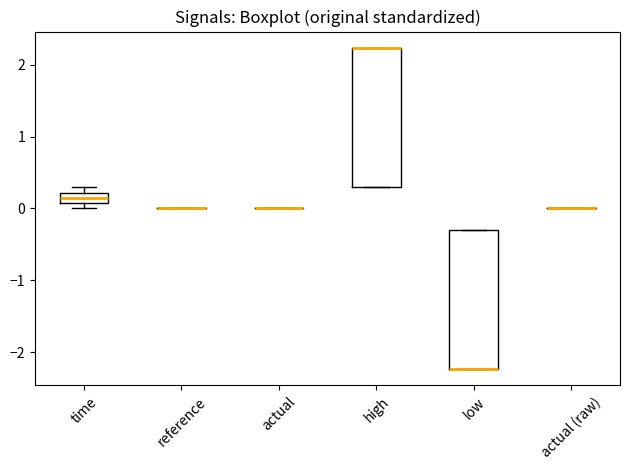

Where is the lower edge of the box for time on the y-axis? The values are not printed on the chart, so give them approximately, as read against the axis.

0.1